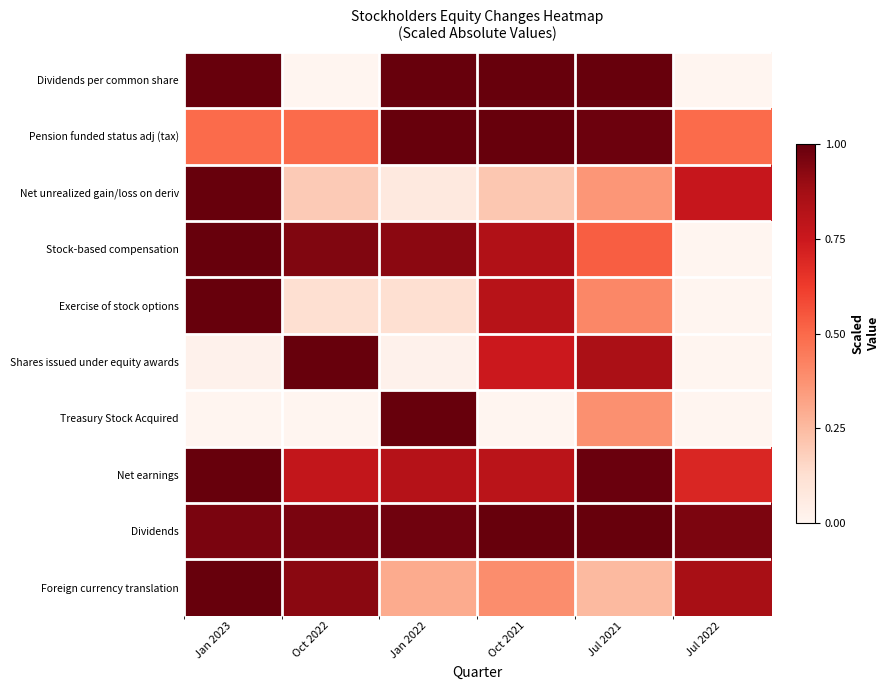

Which series has the largest total across all categories?

Dividends